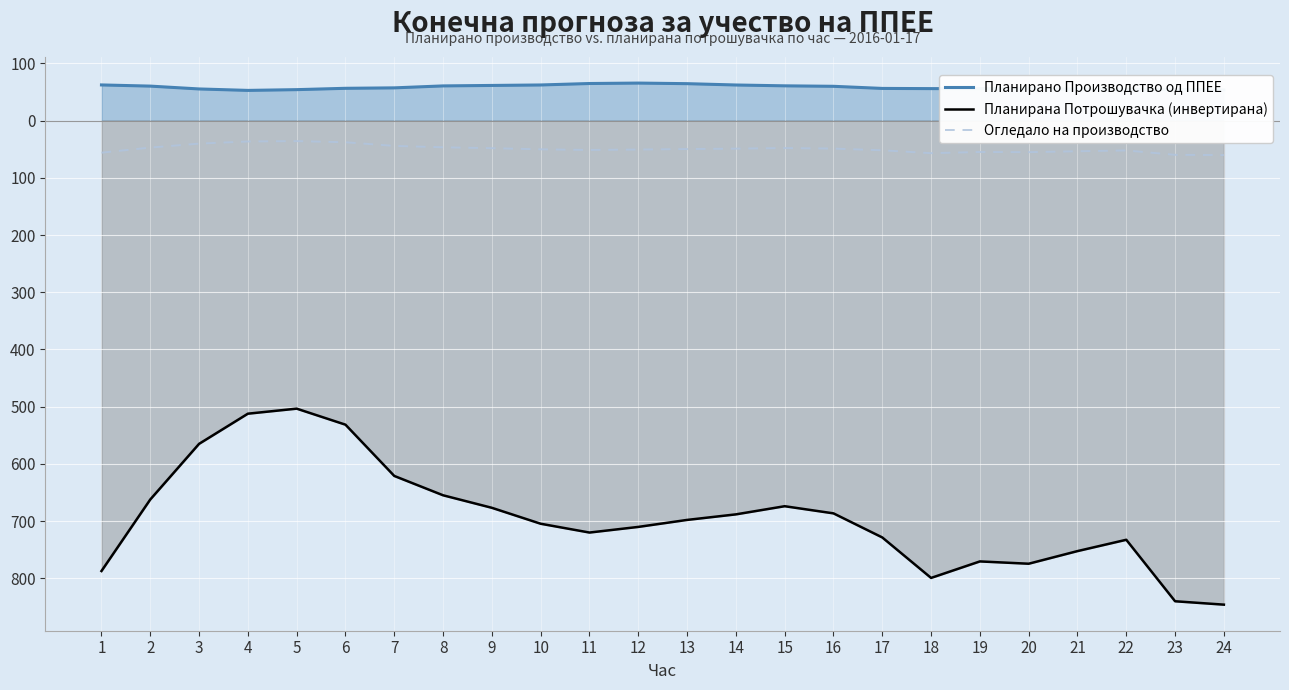

Does the chart display data point markers on the line(s)?

No